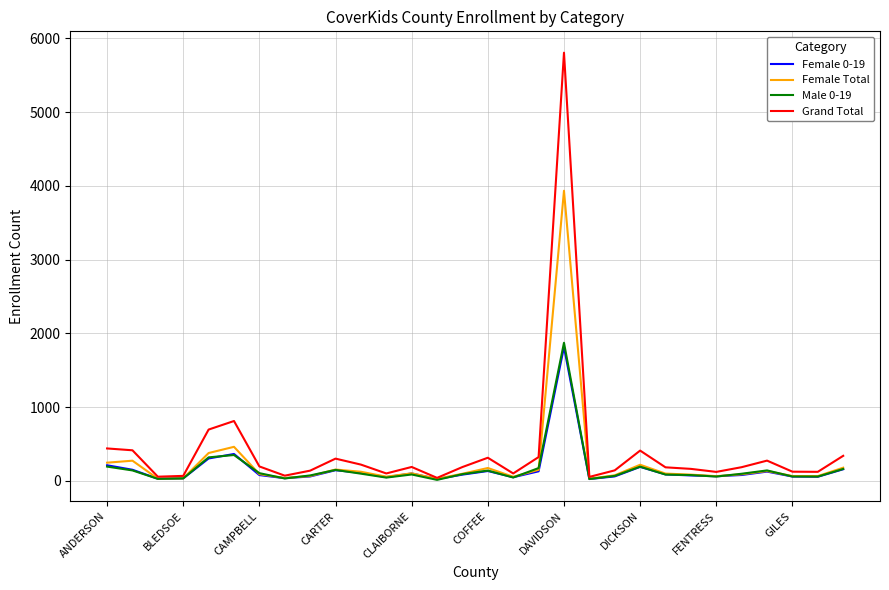

Which series has the largest range (max minus min)?

Grand Total